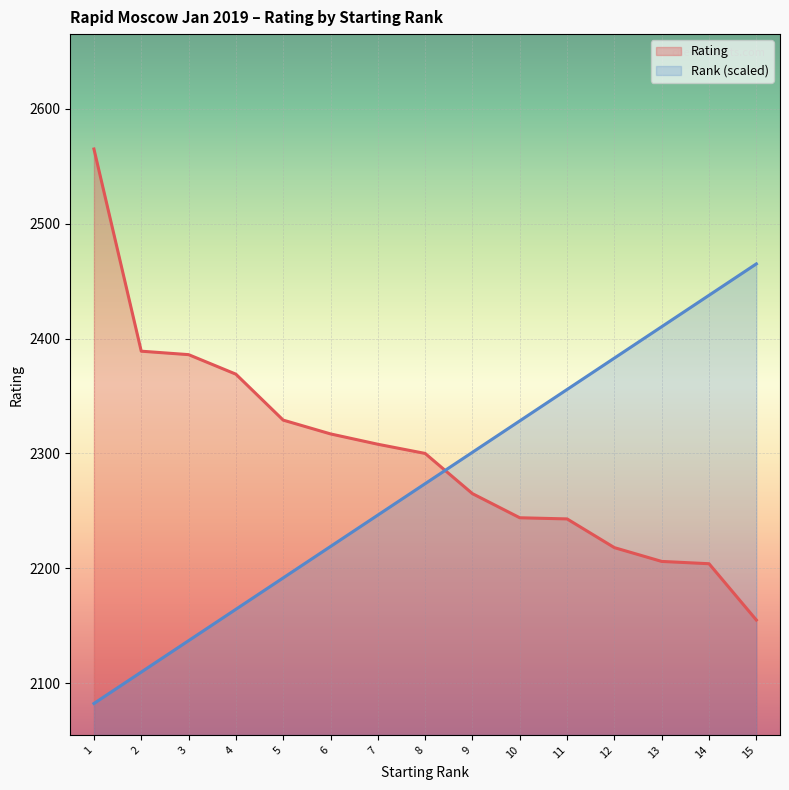

After their last crossing, which series has the higher values: Rating or Rank?

Rank